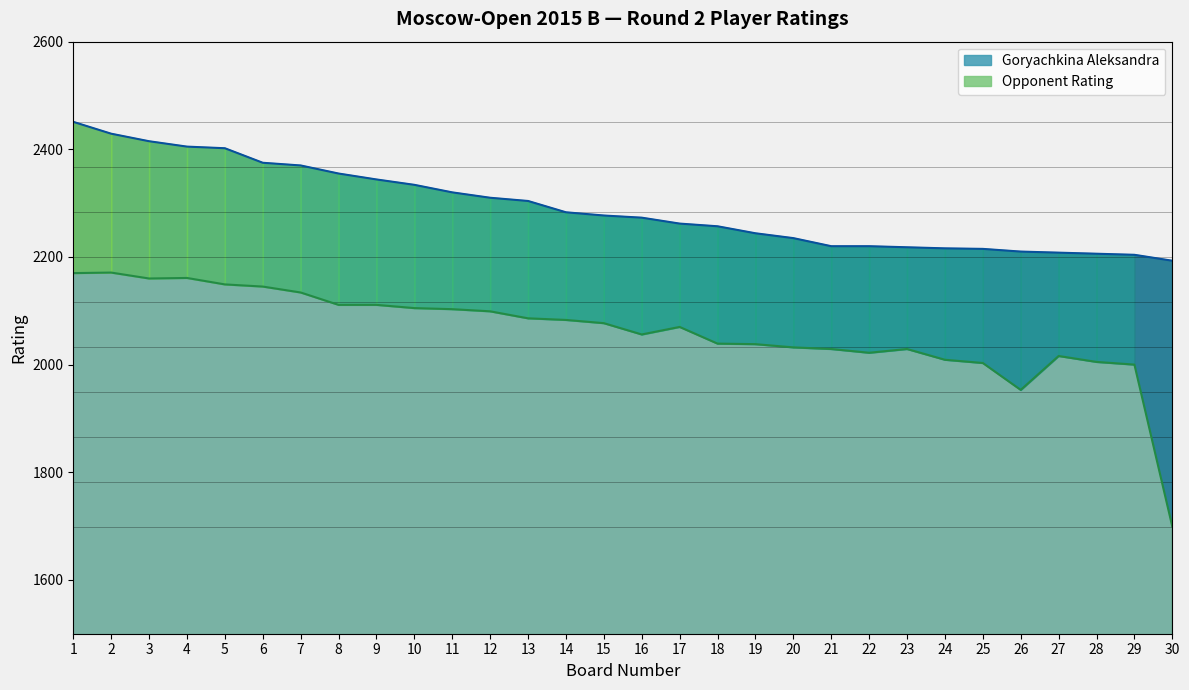

Reading left to right, what are all the values shown in this chart?

Goryachkina Aleksandra: 2451	2429	2415	2405	2402	2375	2370	2355	2344	2334	2320	2310	2304	2283	2277	2273	2262	2257	2244	2235	2220	2220	2218	2216	2215	2210	2208	2206	2204	2193
Opponent Rating: 2170	2171	2160	2161	2149	2145	2134	2111	2111	2105	2103	2099	2086	2083	2077	2056	2070	2039	2038	2032	2029	2022	2029	2009	2003	1953	2016	2005	2000	1699